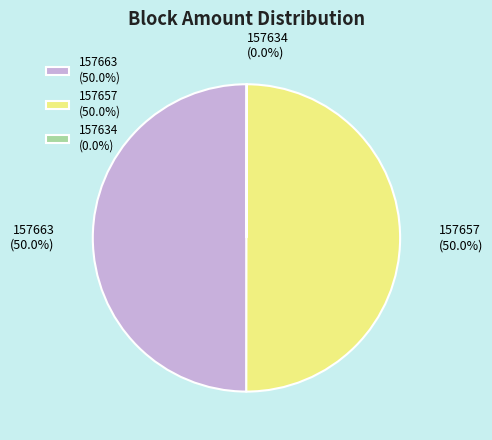

Combined, do 157657 and 157663 account for over 50%?

Yes